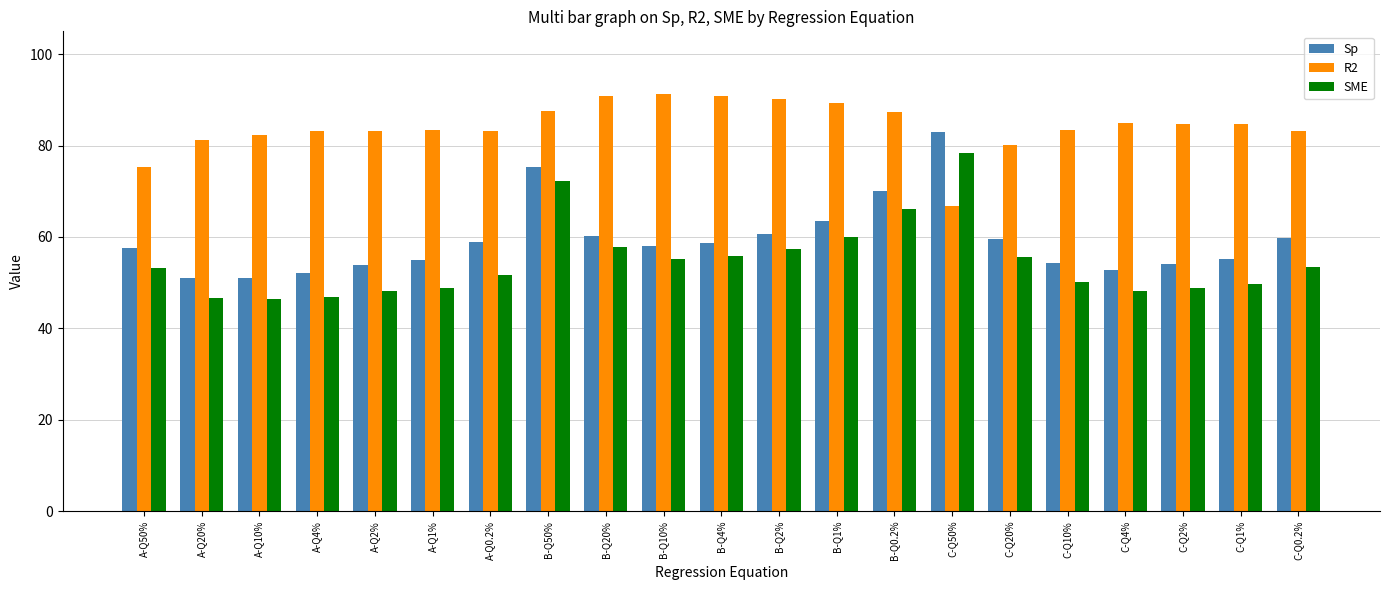

What is the lowest value of the SME series?

46.4